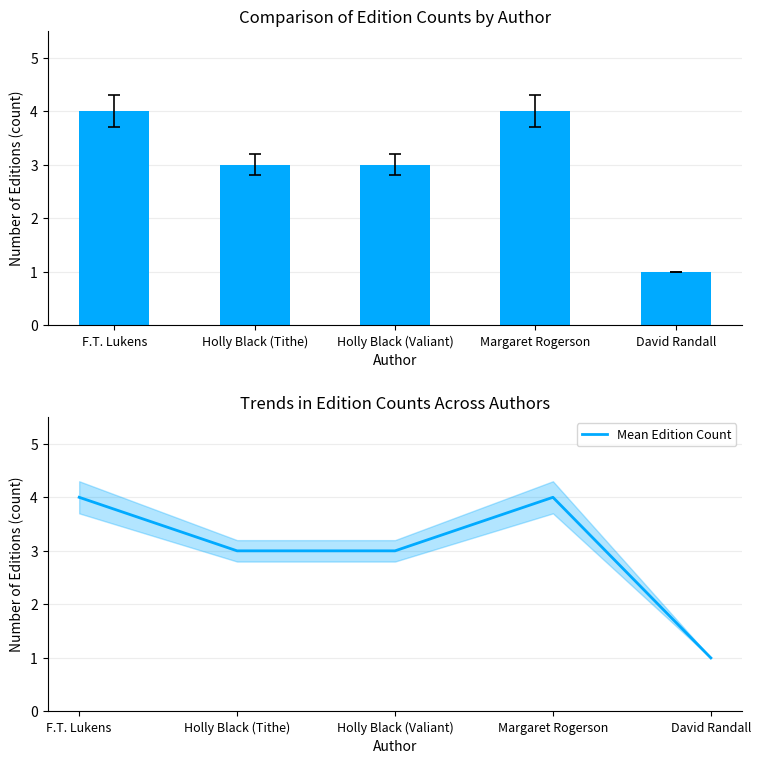

What is the maximum value for Mean Edition Count?

4